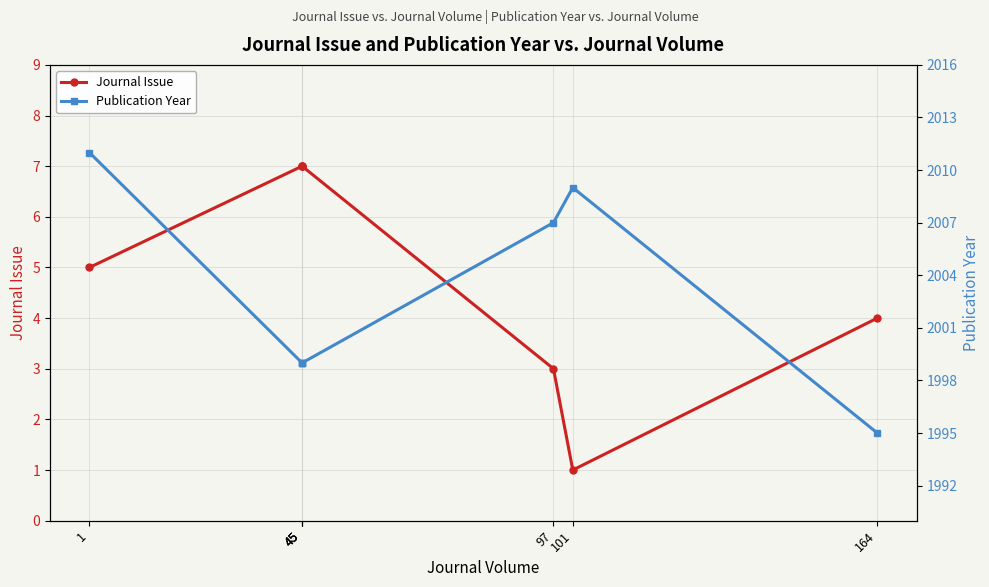

Reading left to right, list all the values displayed in this chart.

Journal Issue: 5	7	7	7	3	1	4
Publication Year: 2011	1999	1999	1999	2007	2009	1995